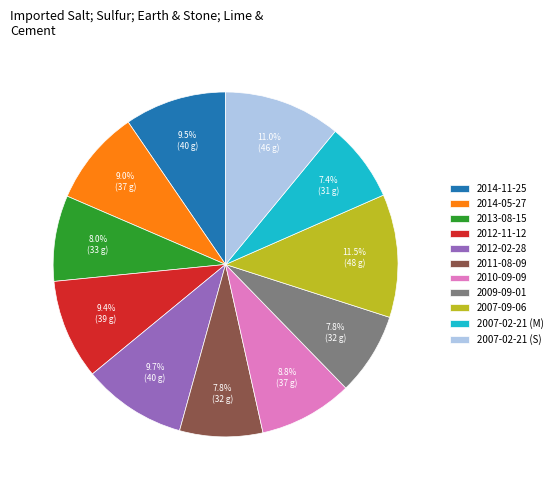

What percentage is the 2011-08-09 slice, to the nearest percent?

8%